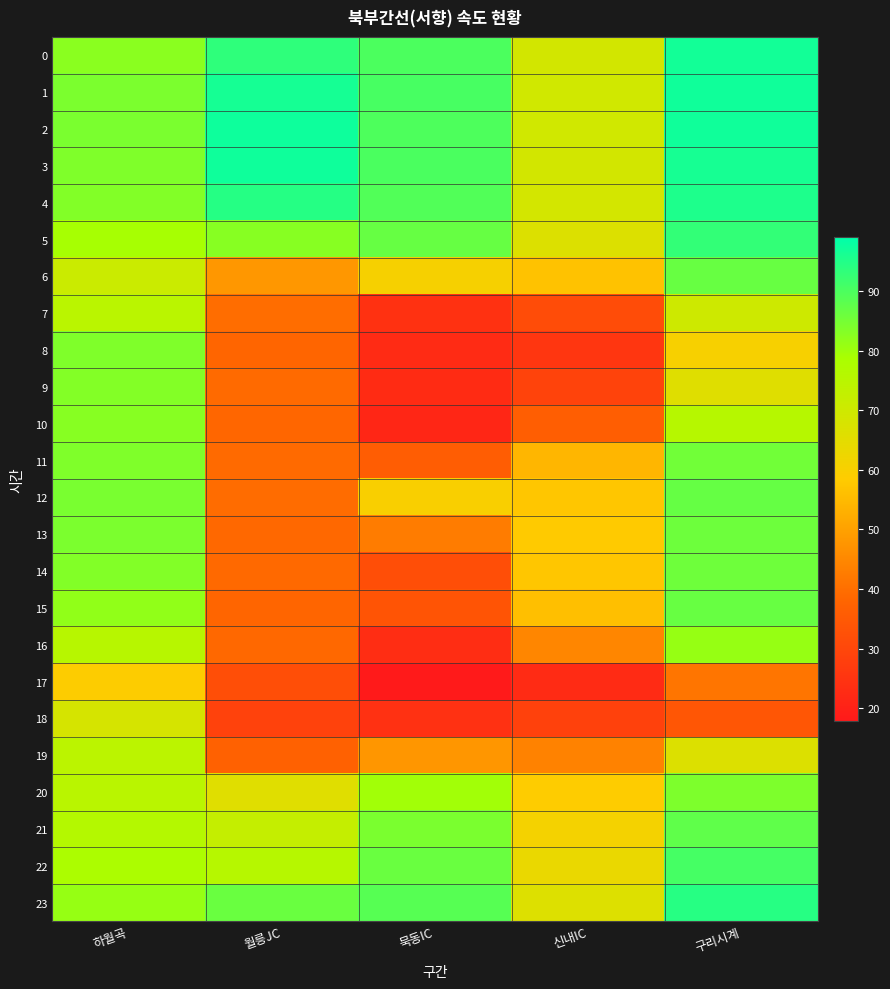

What is the total value across all series at 신내IC?

1263.5